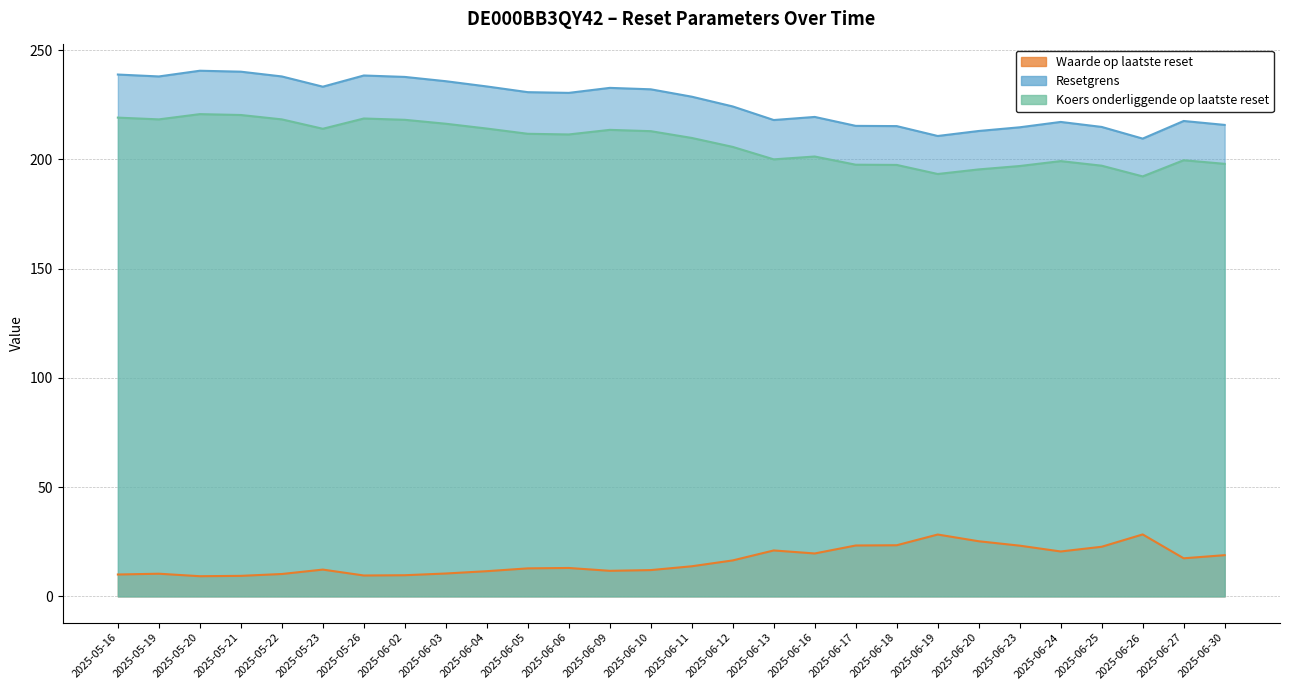

Is it true that Waarde op laatste reset equals 12.2 at 2025-05-23?

True